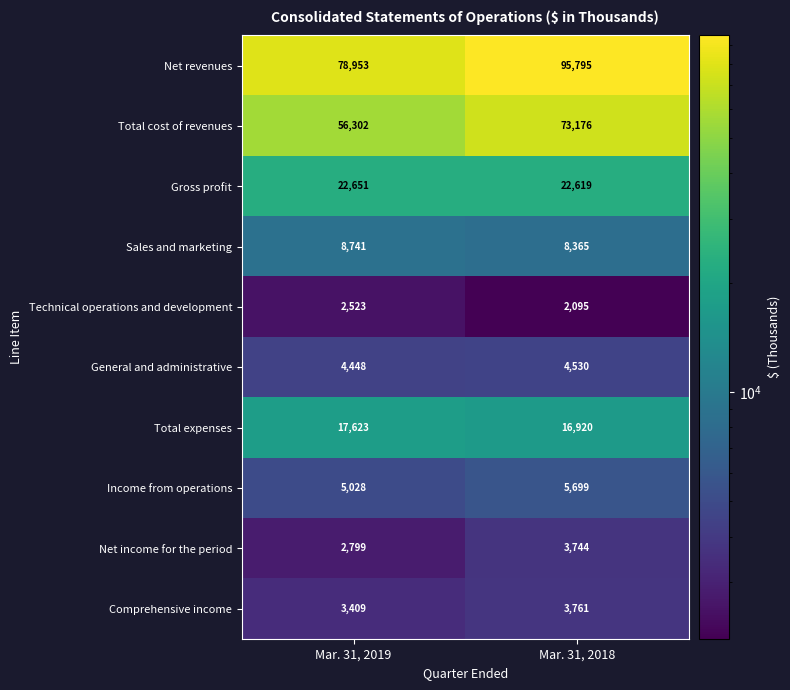

What is the approximate value of Comprehensive income at Mar. 31, 2019, to the nearest 10?

3410